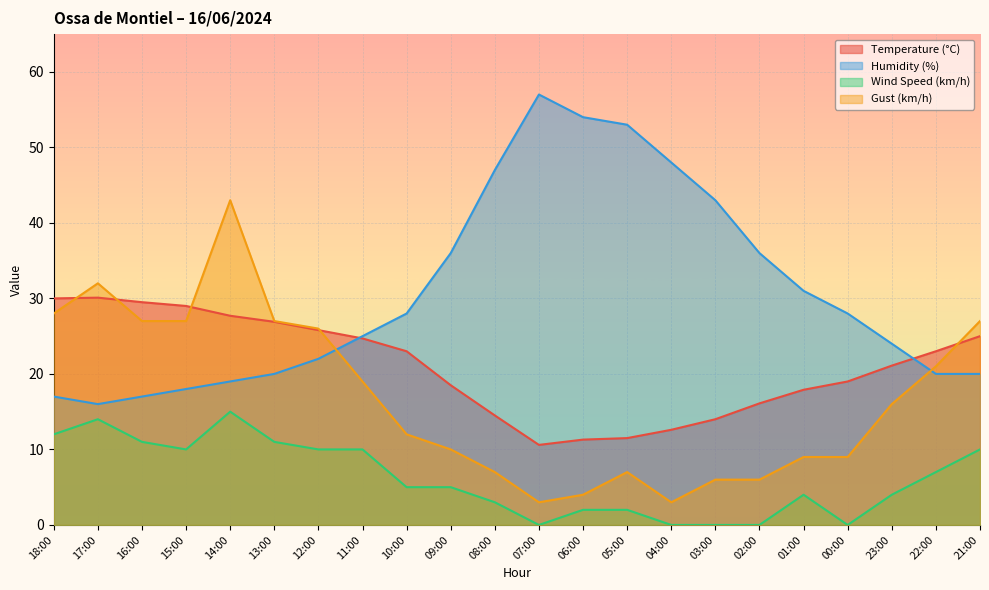

True or false: Wind Speed (km/h) and Humidity (%) intersect in this chart.

False